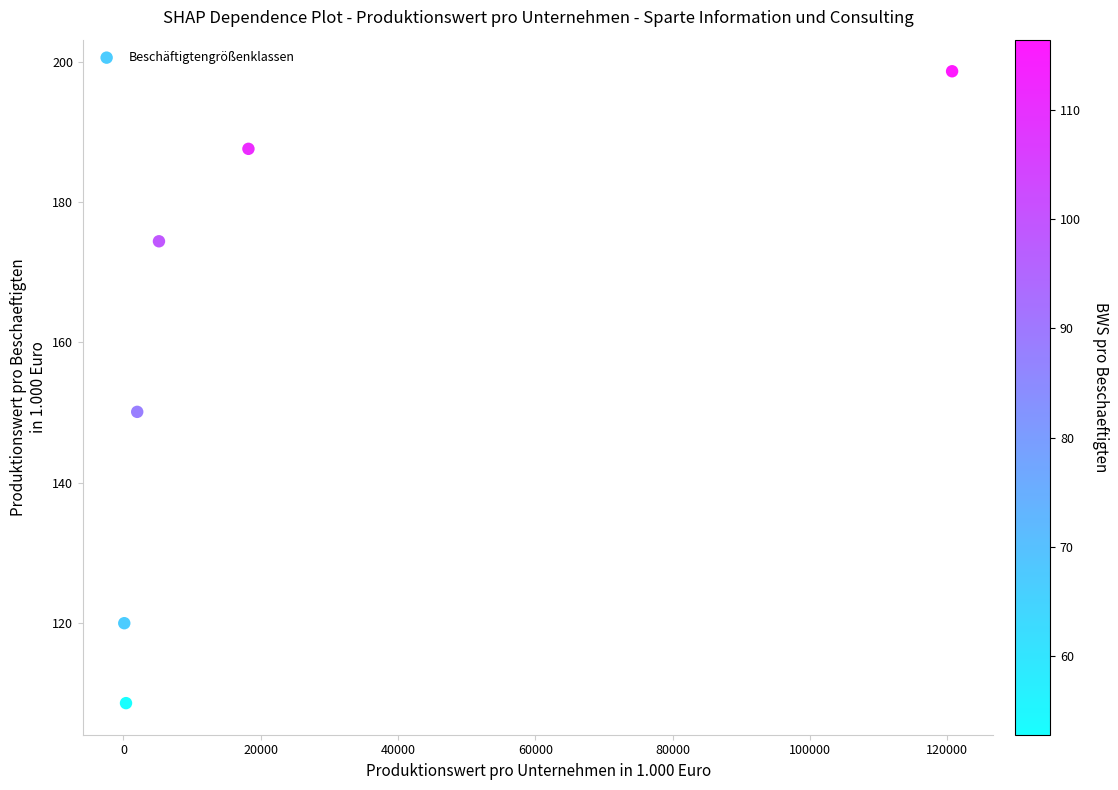

What is the average X value?

24429.0